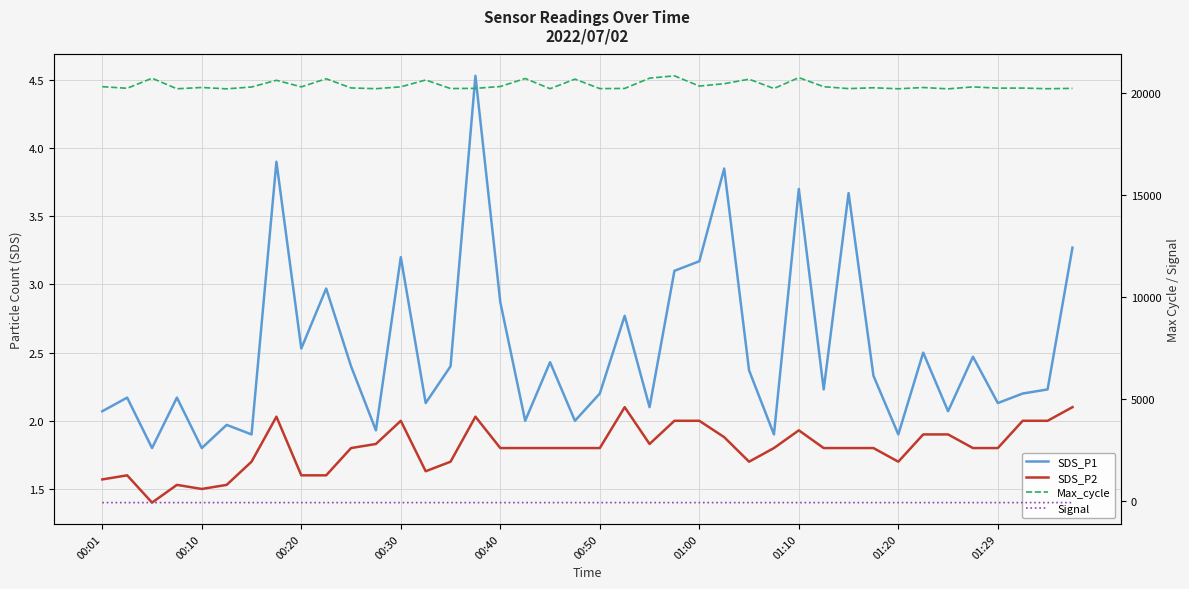

What is the maximum value for SDS_P2?

2.1